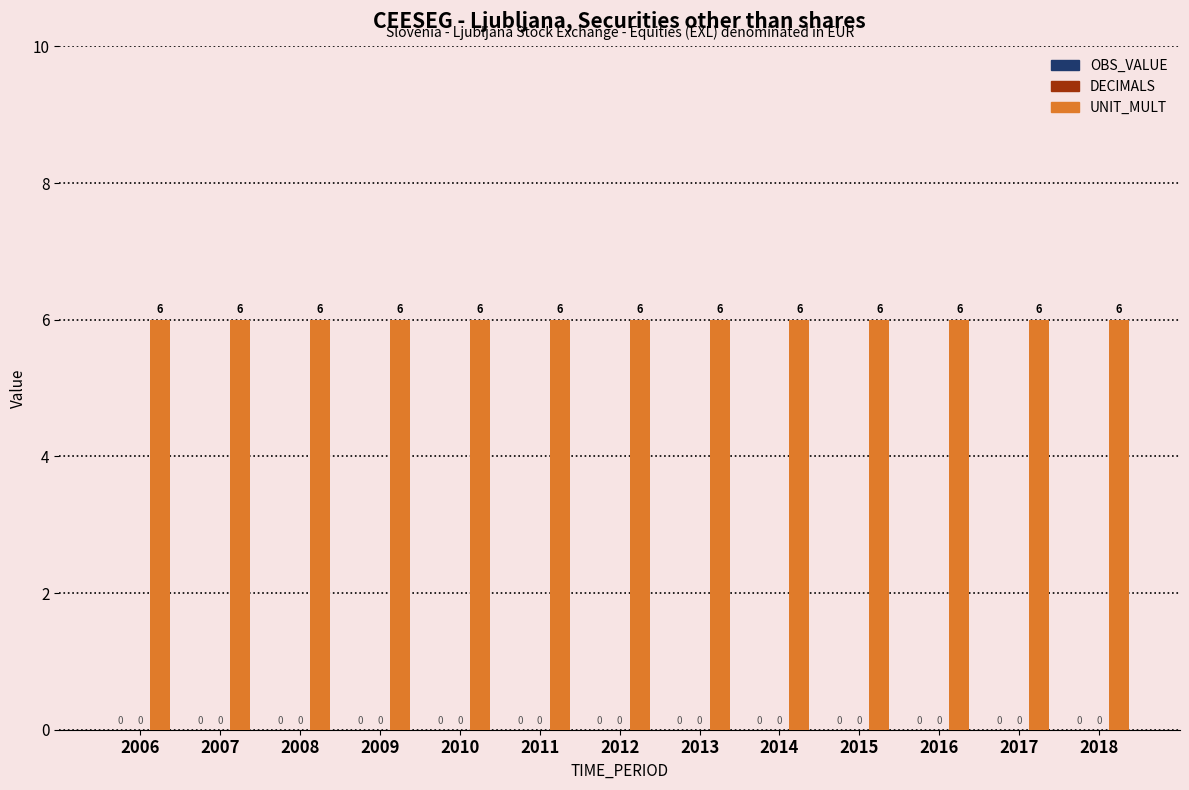

The OBS_VALUE series shows 0 at 2011. True or false?

True